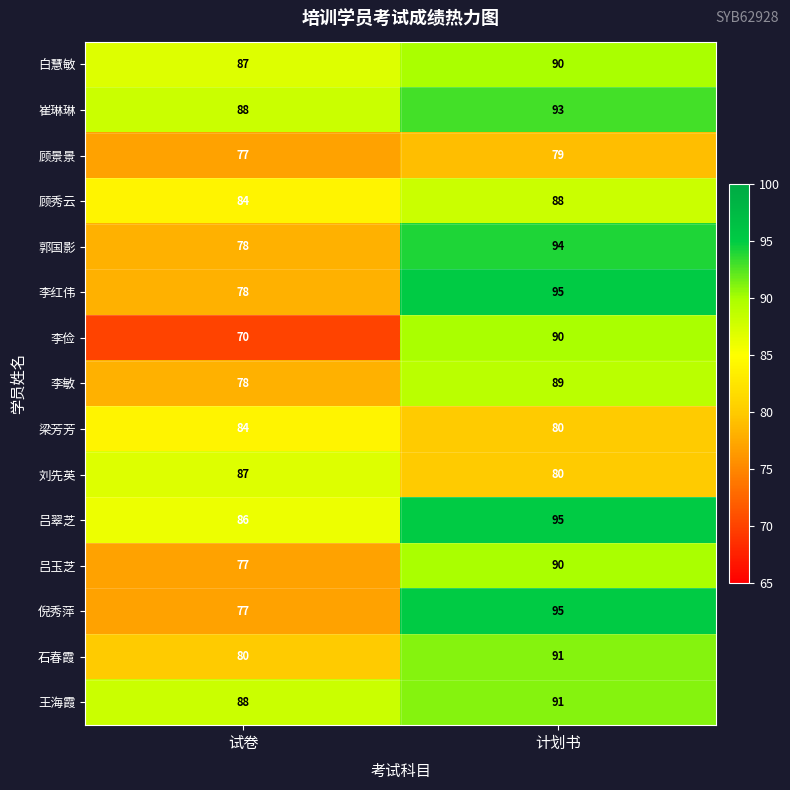

List the labels in order of 吕玉芝 value, smallest first.

试卷, 计划书